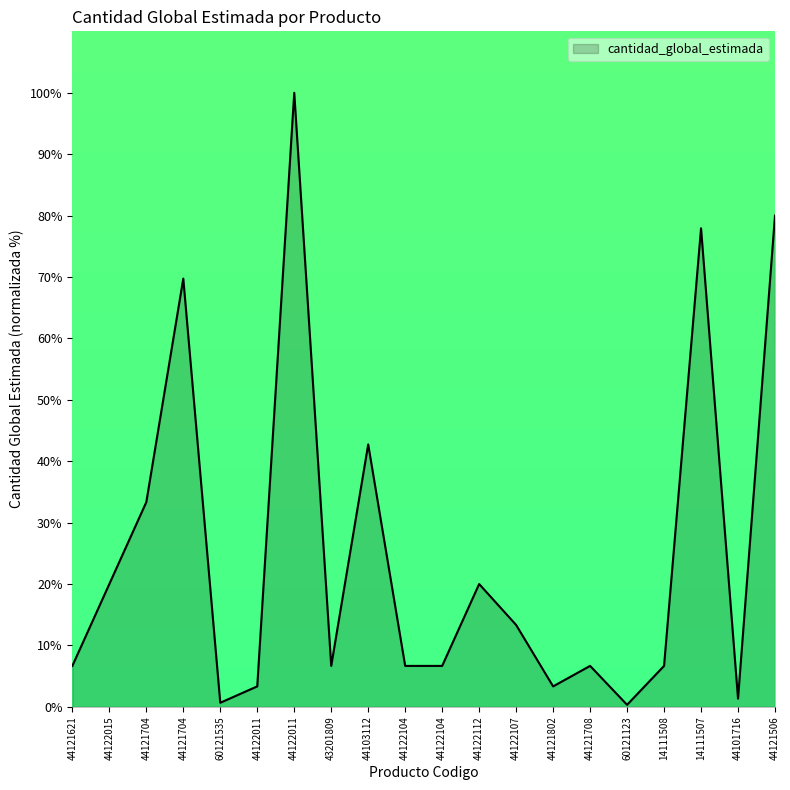

What is the minimum value shown in the chart?

0.3